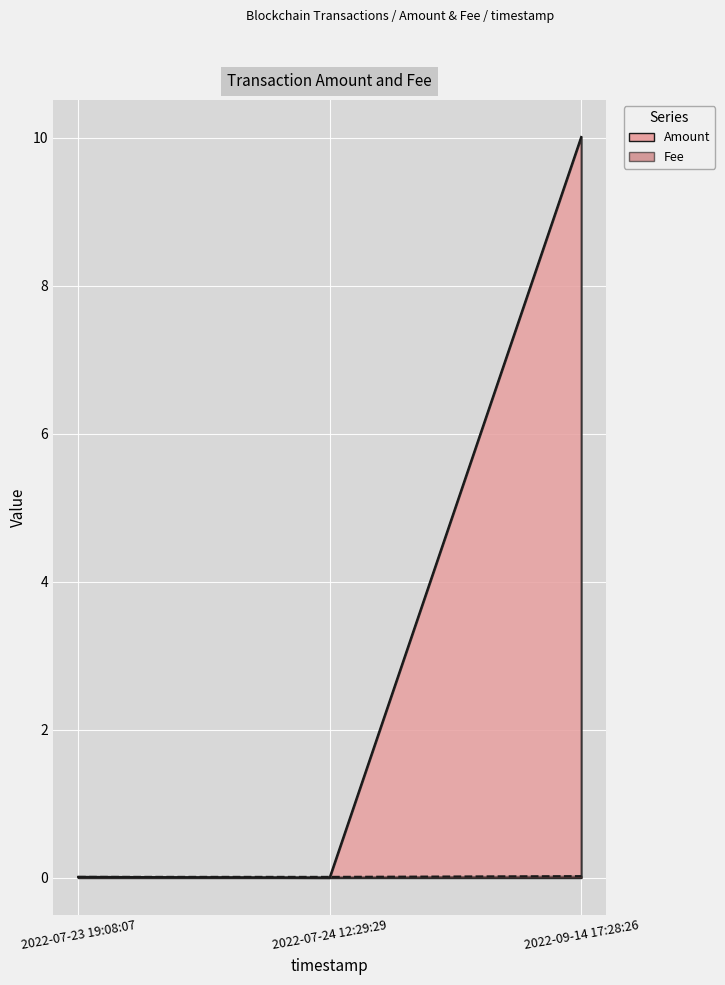

Is it true that Fee equals 0.0 at 2022-09-14 17:28:26?

True